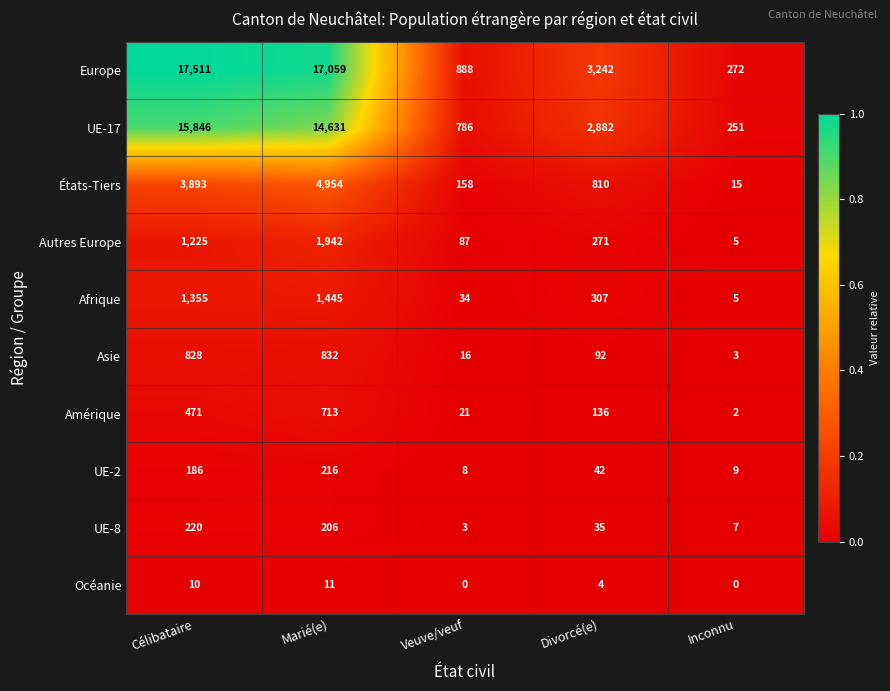

List the labels in order of Asie value, largest first.

Marié(e), Célibataire, Divorcé(e), Veuve/veuf, Inconnu